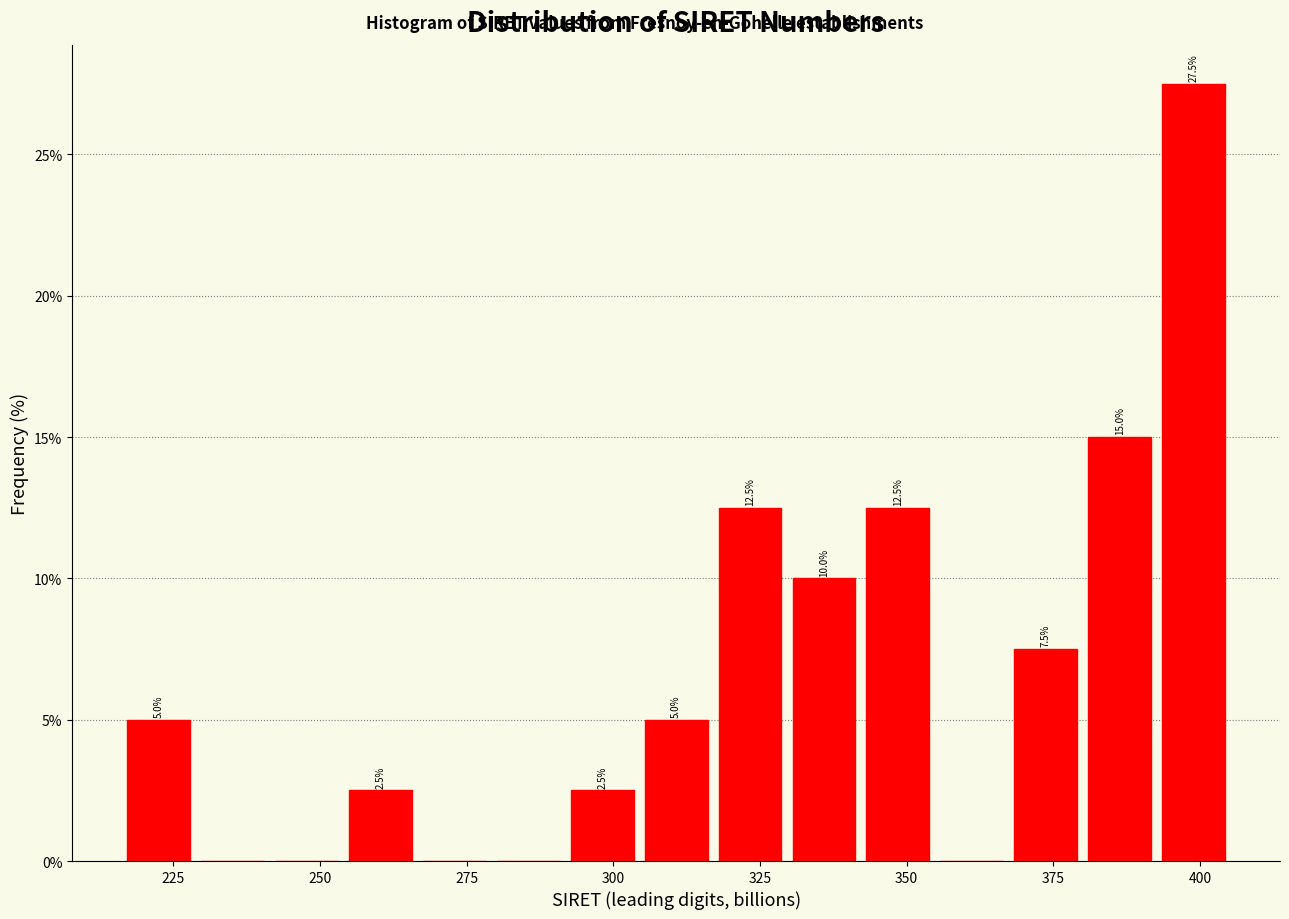

Read against the x-axis, roughly where is the centre of the tallest bar?

400